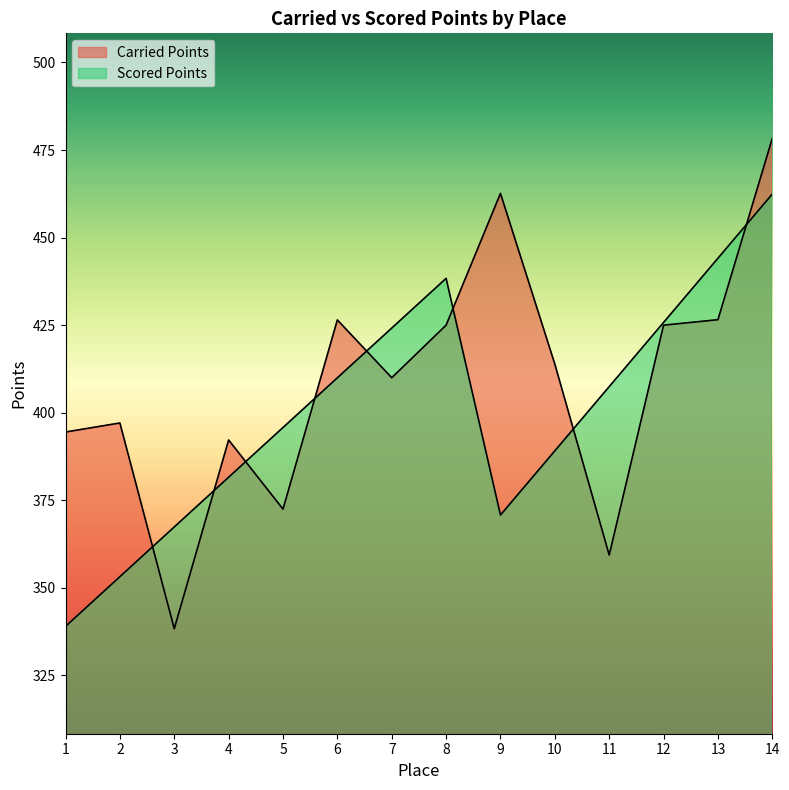

What is the sum of the Carried Points values at 6 and 9?

889.0